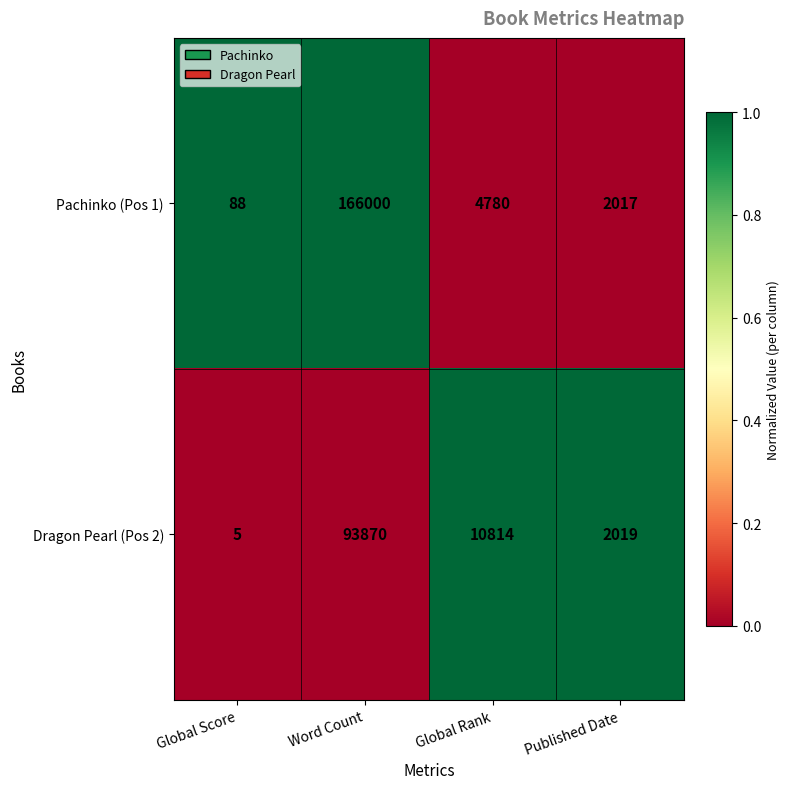

Which series has the largest range (max minus min)?

Pachinko (Pos 1)